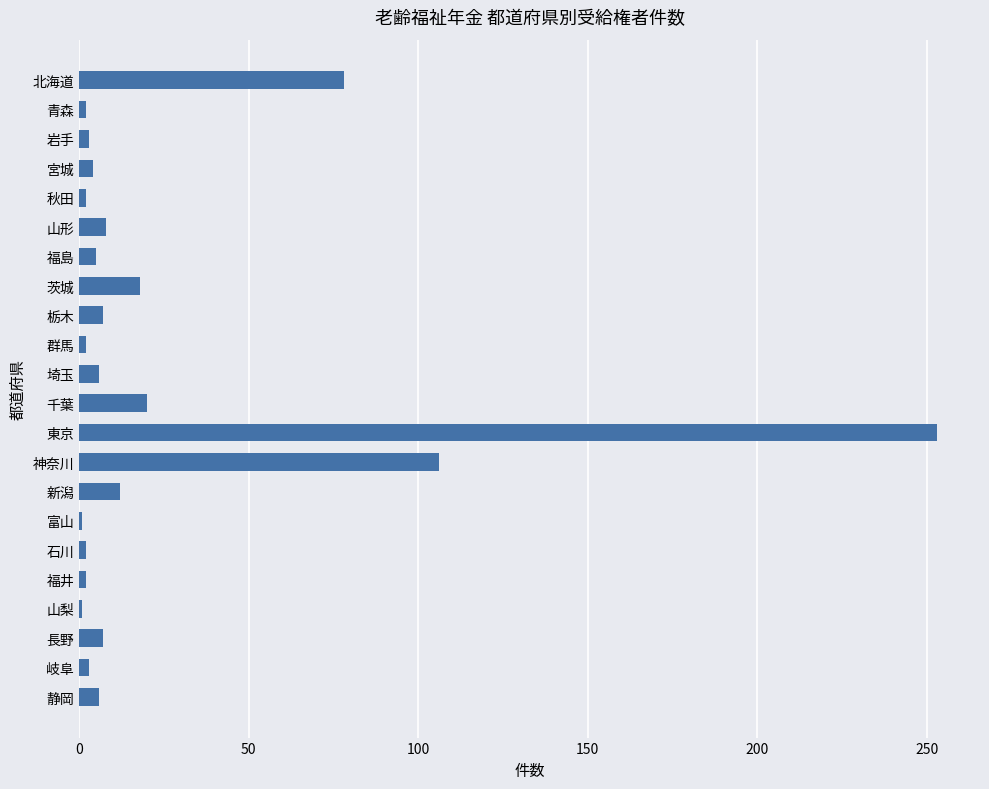

What is the label of the 17th bar from the bottom?

山形